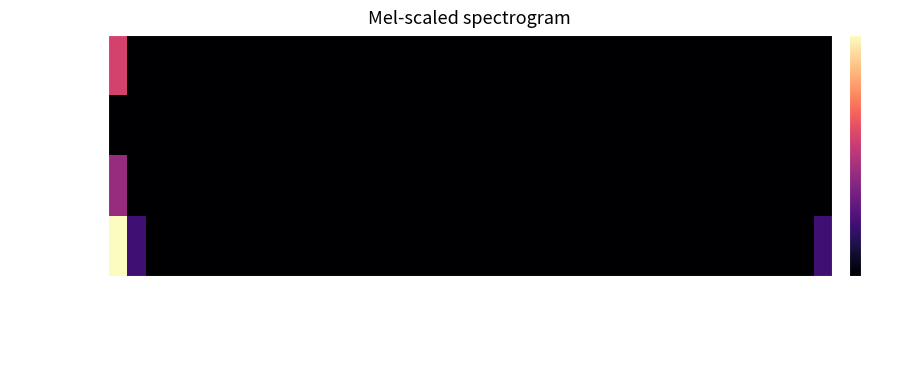

Count the number of categories in the chart.

38